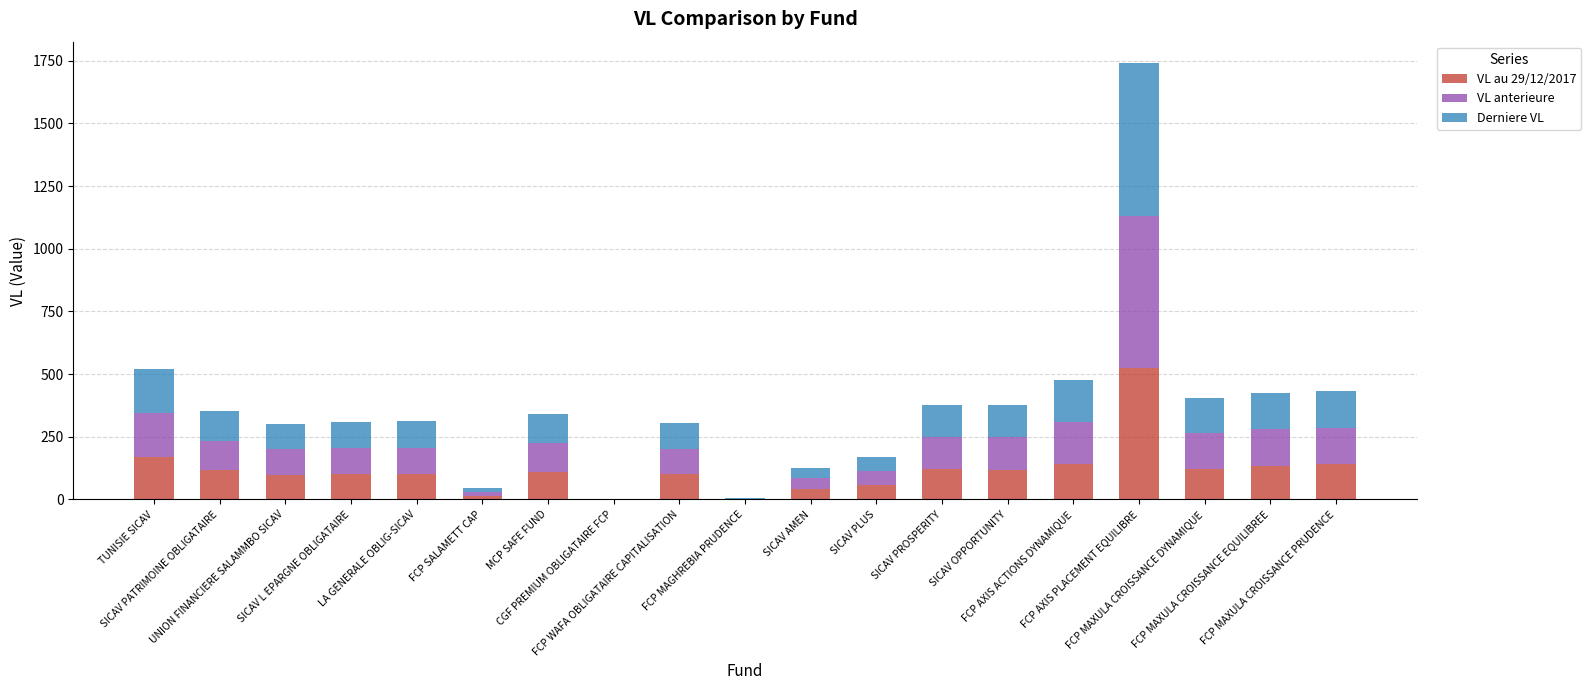

At how many categories does at least one series exceed 38?

16